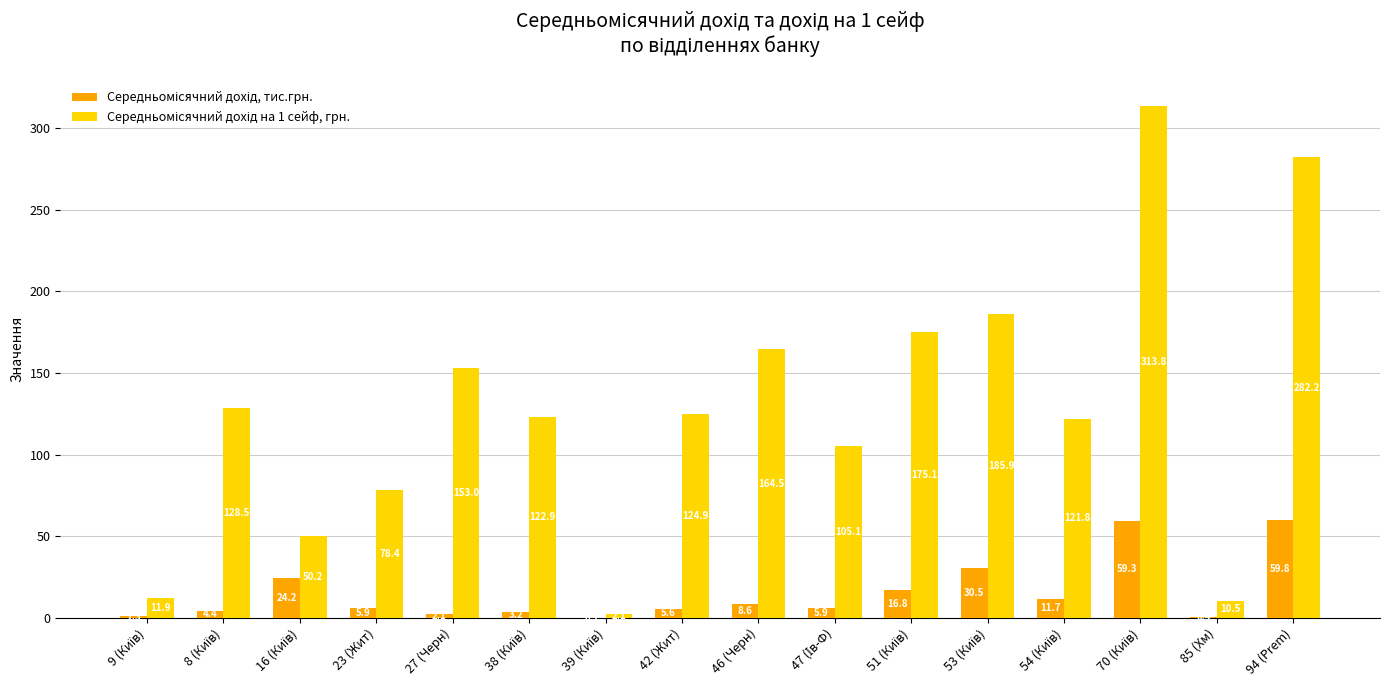

How many groups of bars are there?

16